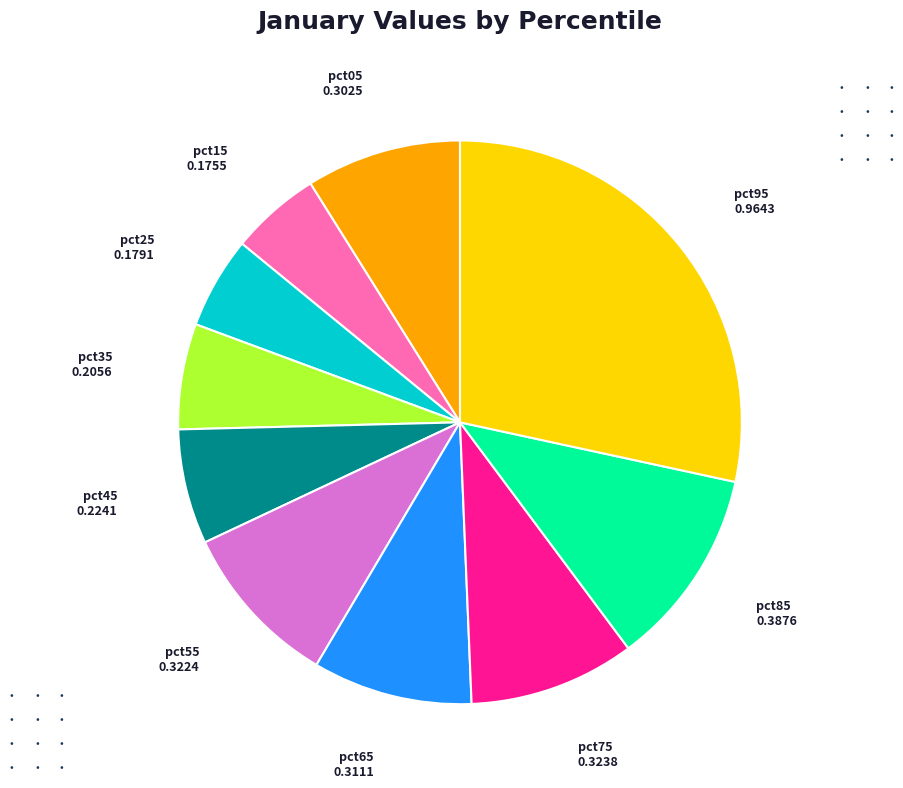

Between pct15 and pct65, which is larger?

pct65